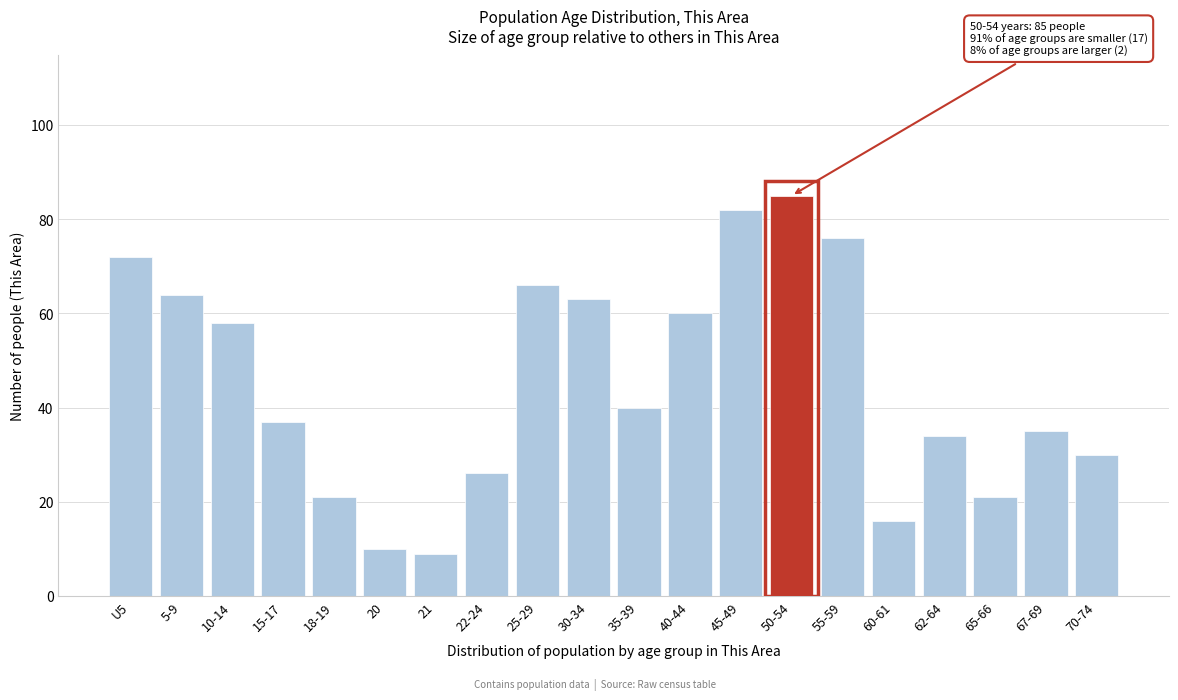

Reading left to right, what are all the values shown in this chart?

72	64	58	37	21	10	9	26	66	63	40	60	82	85	76	16	34	21	35	30